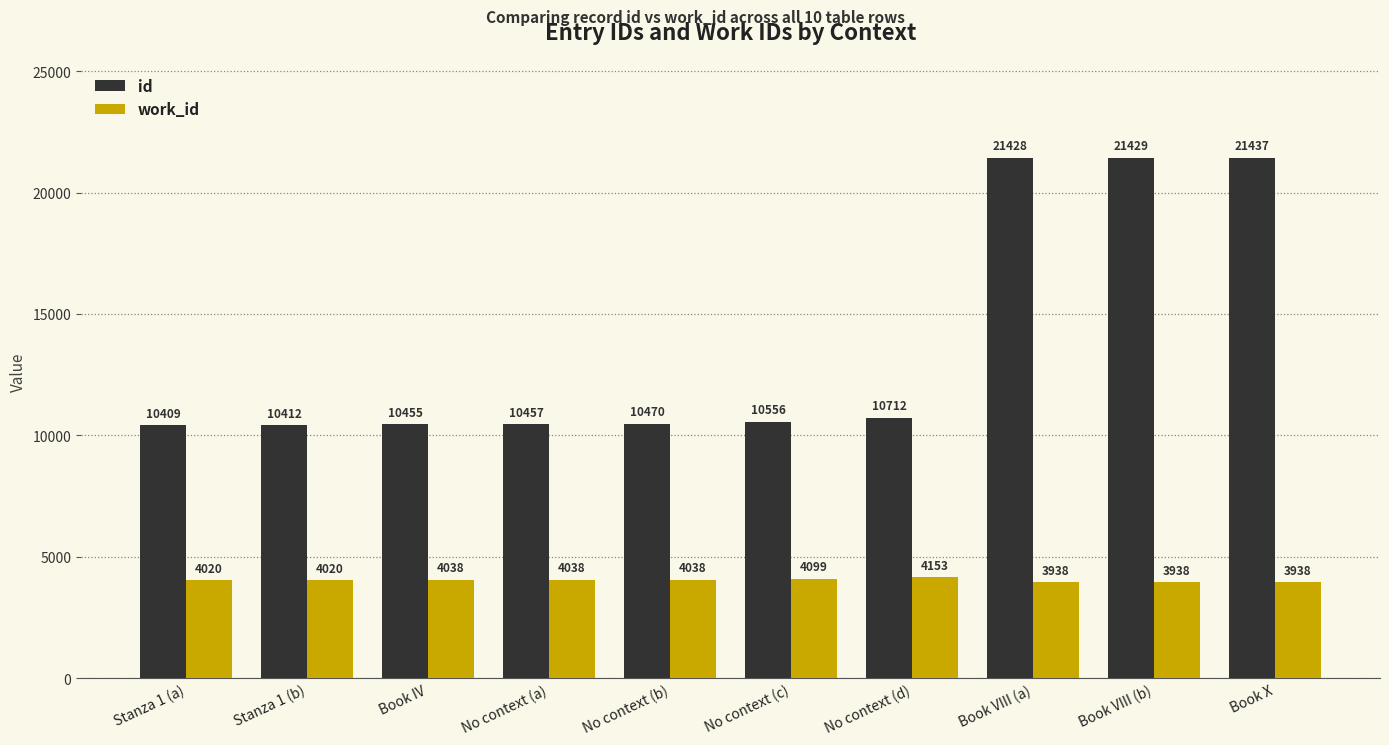

What are all the series names shown in the legend?

id, work_id